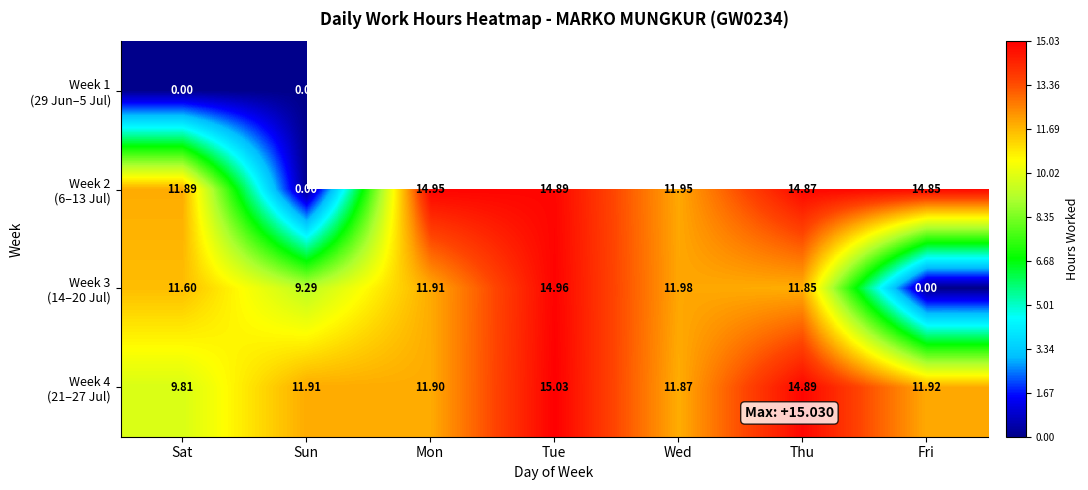

At which label does Week 2 (6–13 Jul) reach its peak?

Mon